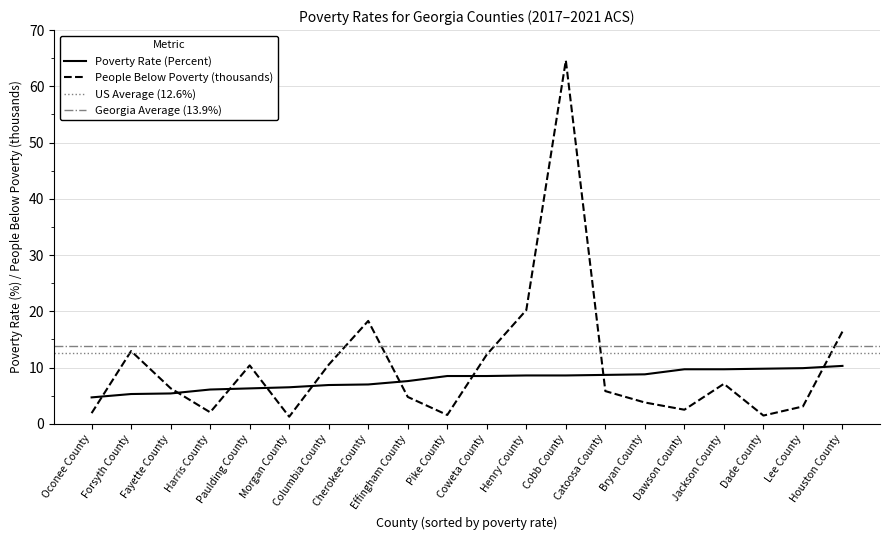

What is the average value of the People Below Poverty (thousands) series?

10.4